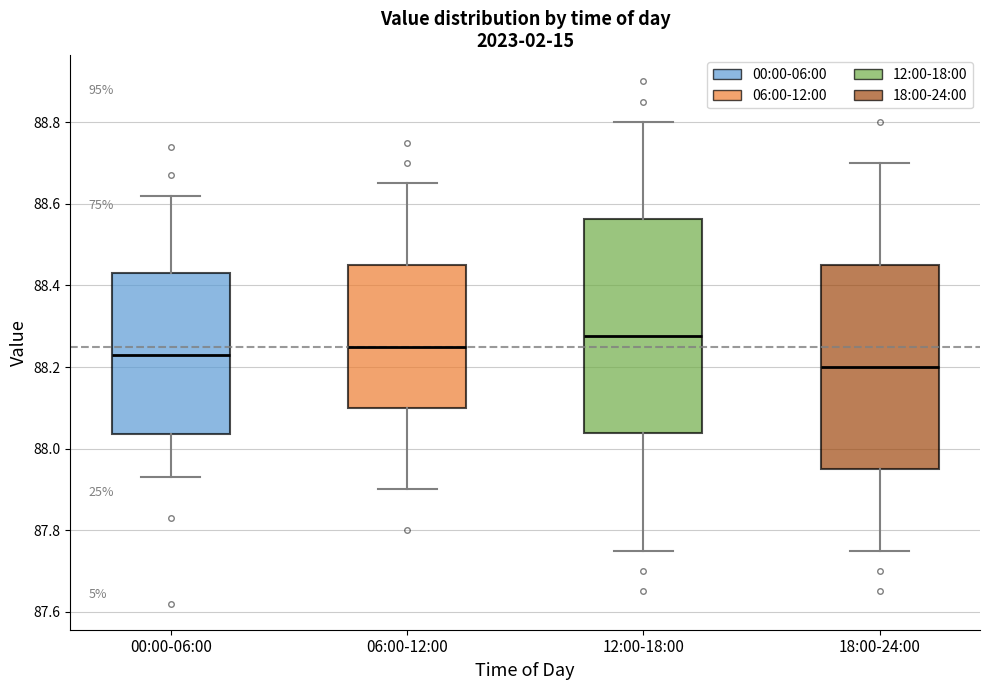

Where does the lower whisker of the box for 06:00-12:00 end on the y-axis? The values are not printed on the chart, so give them approximately, as read against the axis.

87.90